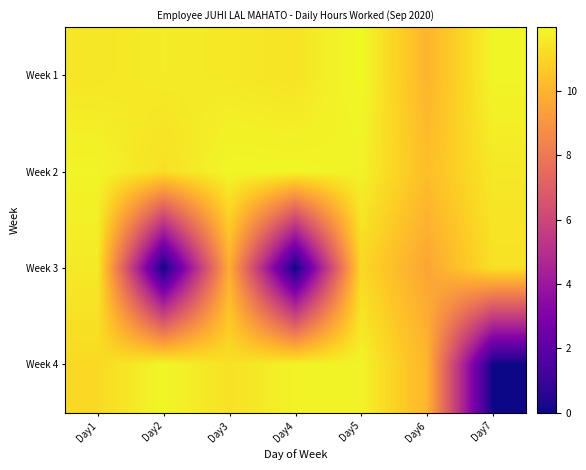

Which category has the highest value across all series?

Day5